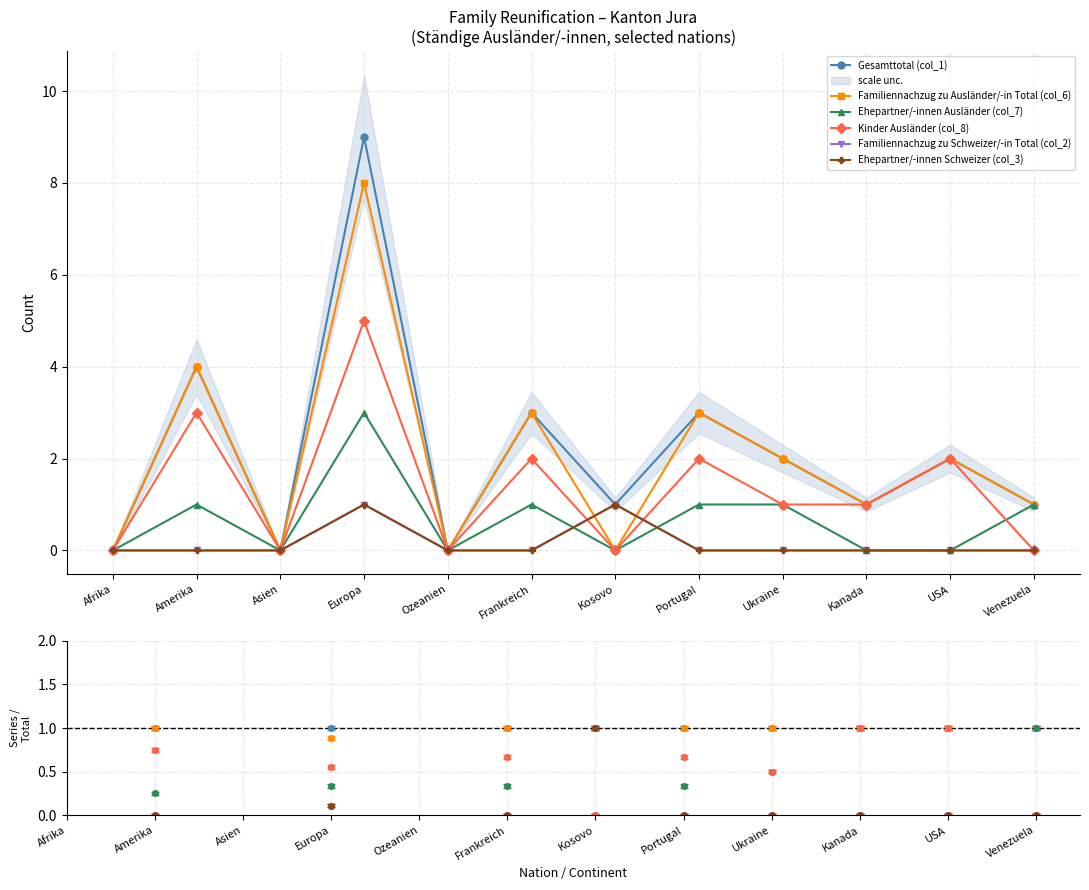

At how many categories does at least one series exceed 1?

6